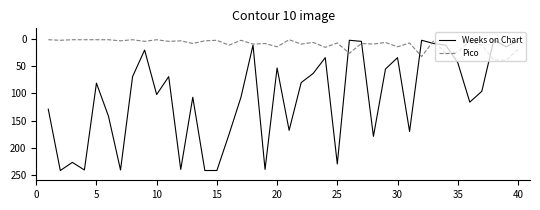

Does the chart have visible grid lines?

No